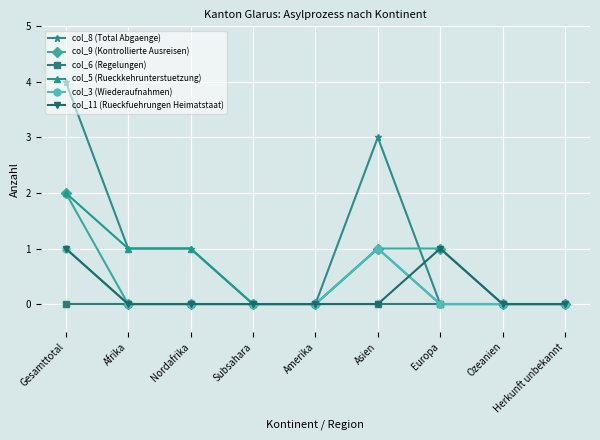

What are all the series names shown in the legend?

col_8 (Total Abgaenge), col_9 (Kontrollierte Ausreisen), col_6 (Regelungen), col_5 (Rueckkehrunterstuetzung), col_3 (Wiederaufnahmen), col_11 (Rueckfuehrungen Heimatstaat)